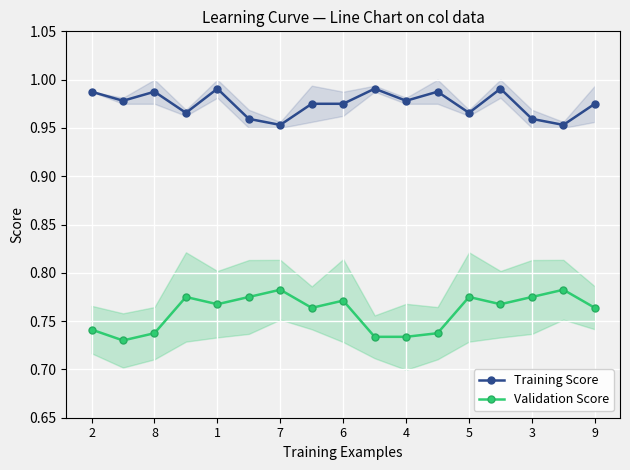

How many Validation Score values are between 0 and 1?

17